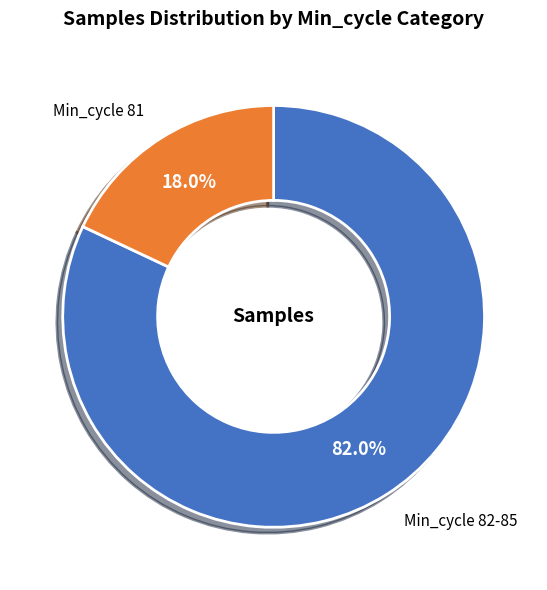

Rank the categories by value from highest to lowest.

Min_cycle 82-85, Min_cycle 81